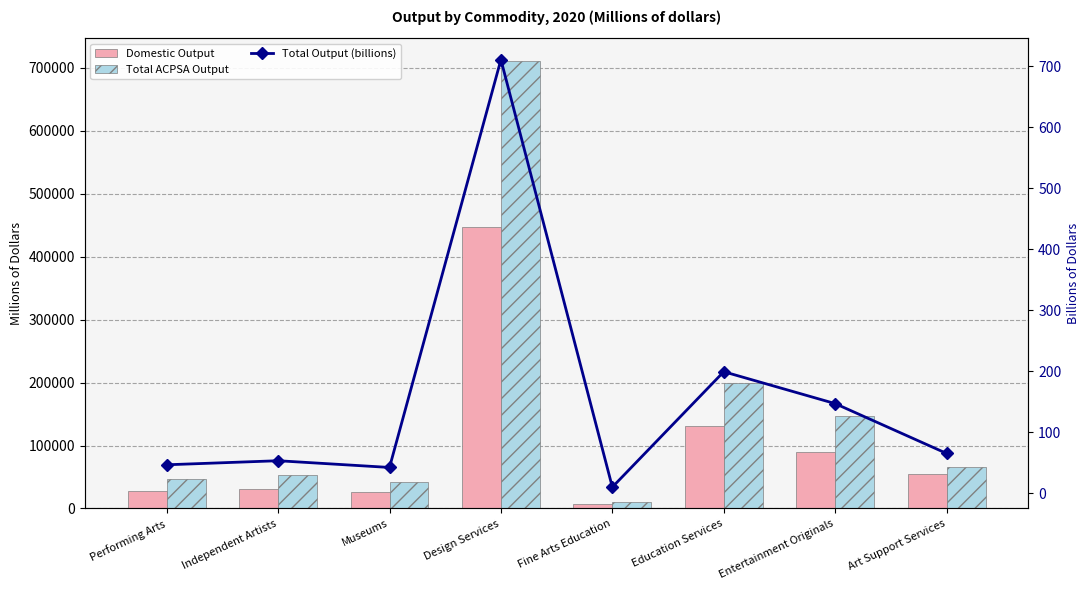

Which label corresponds to the smallest value in the chart?

Fine Arts Education